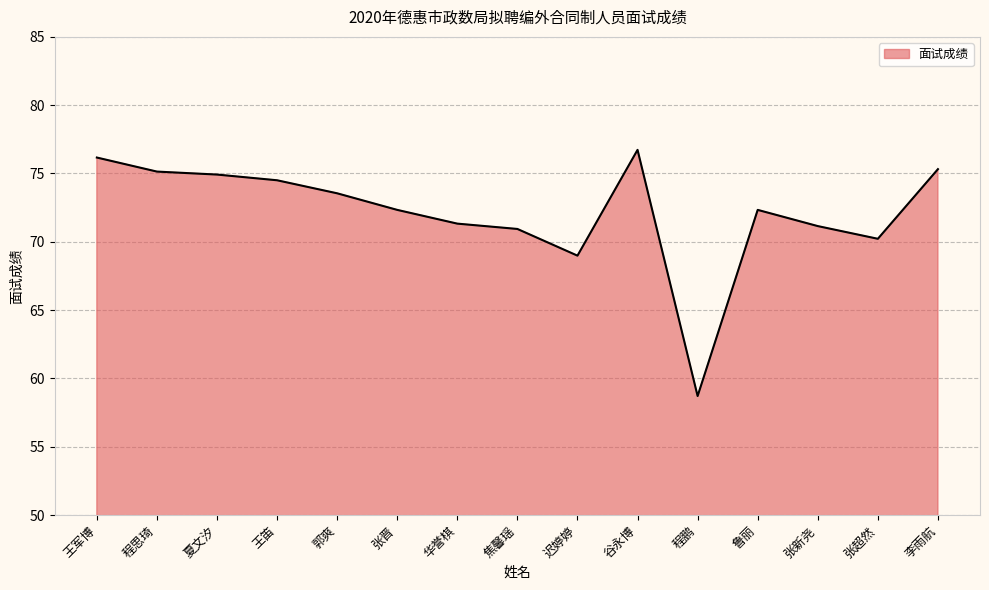

What is the change in value from 王笛 to 鲁丽?

-2.2